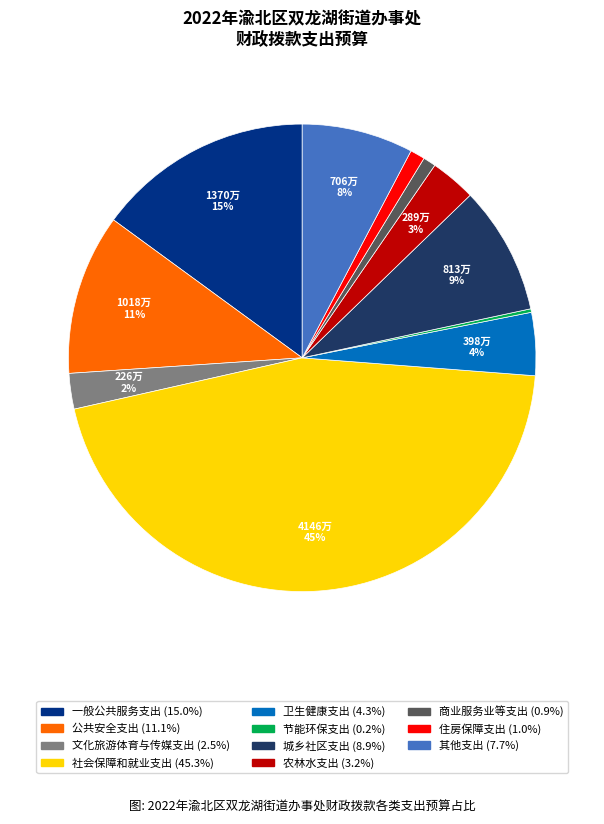

True or false: 农林水支出 accounts for 15% of the total.

False